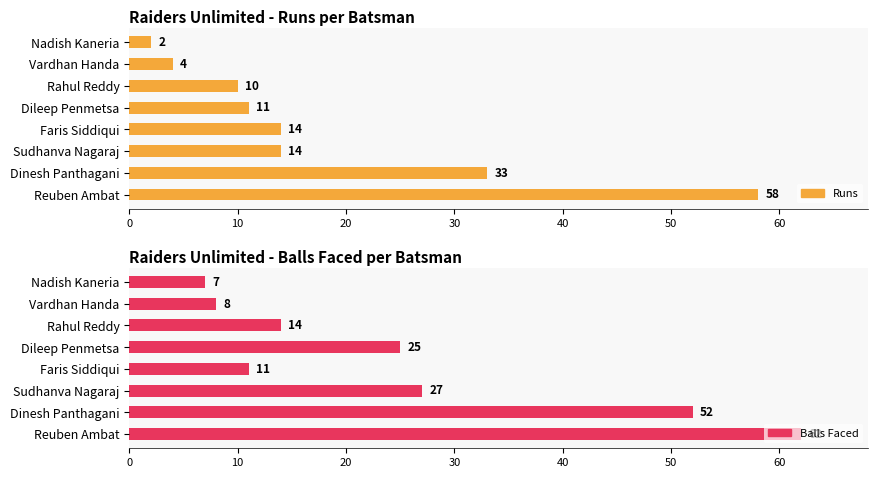

What is the difference between the maximum and minimum values in the Balls Faced series?

55